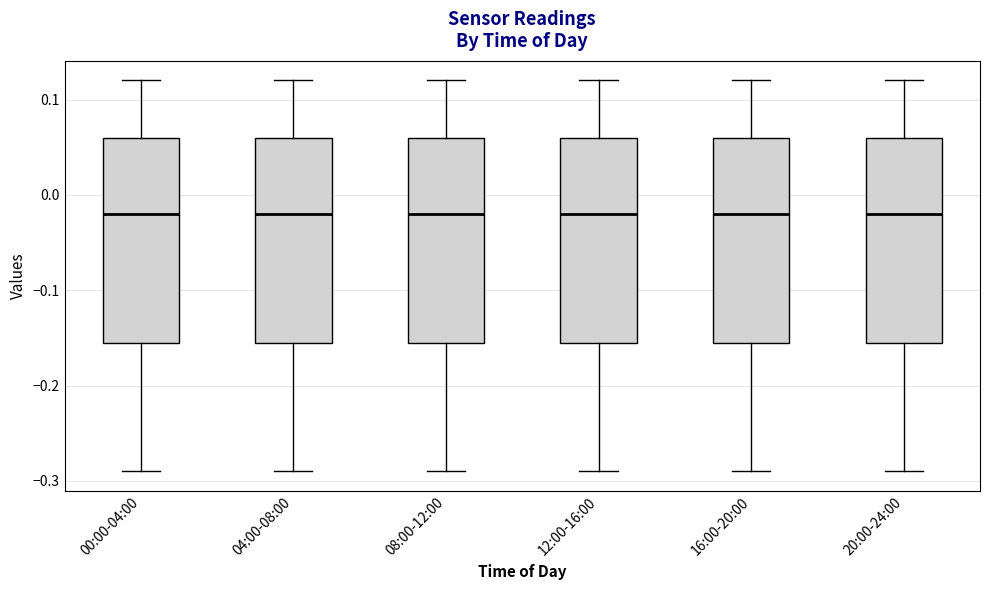

Reading left to right, read every box against the y-axis: the position of its median line, the range the box covers, and the ends of its whiskers. The values are not printed on the chart, so give them approximately, as read against the axis.

00:00-04:00: median -0.02, box -0.15 to 0.06, whiskers -0.29 to 0.12
04:00-08:00: median -0.02, box -0.15 to 0.06, whiskers -0.29 to 0.12
08:00-12:00: median -0.02, box -0.15 to 0.06, whiskers -0.29 to 0.12
12:00-16:00: median -0.02, box -0.15 to 0.06, whiskers -0.29 to 0.12
16:00-20:00: median -0.02, box -0.15 to 0.06, whiskers -0.29 to 0.12
20:00-24:00: median -0.02, box -0.15 to 0.06, whiskers -0.29 to 0.12